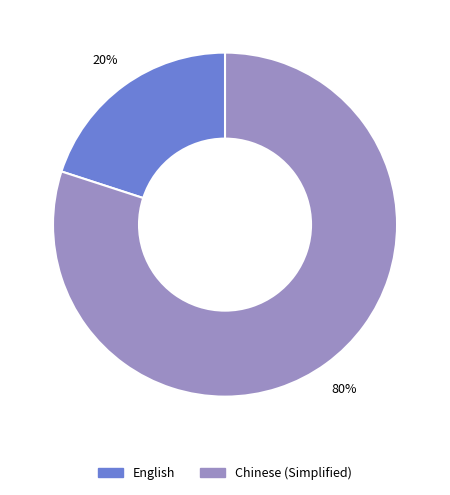

Count the number of slices in the pie.

2